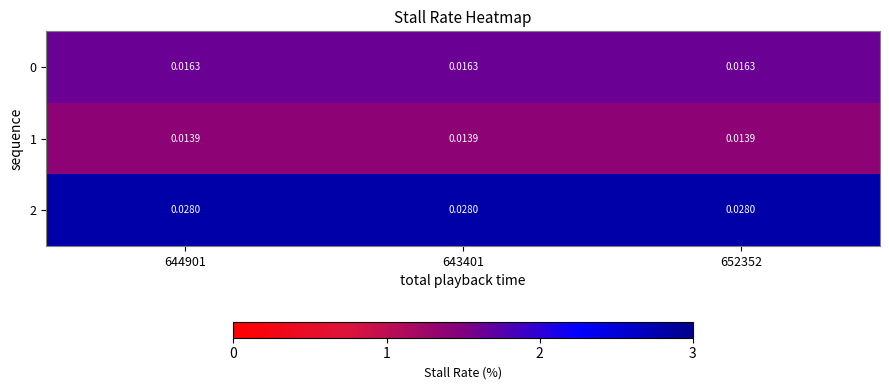

Is the value of 0 at 644901 greater than the value of 2 at 652352?

No